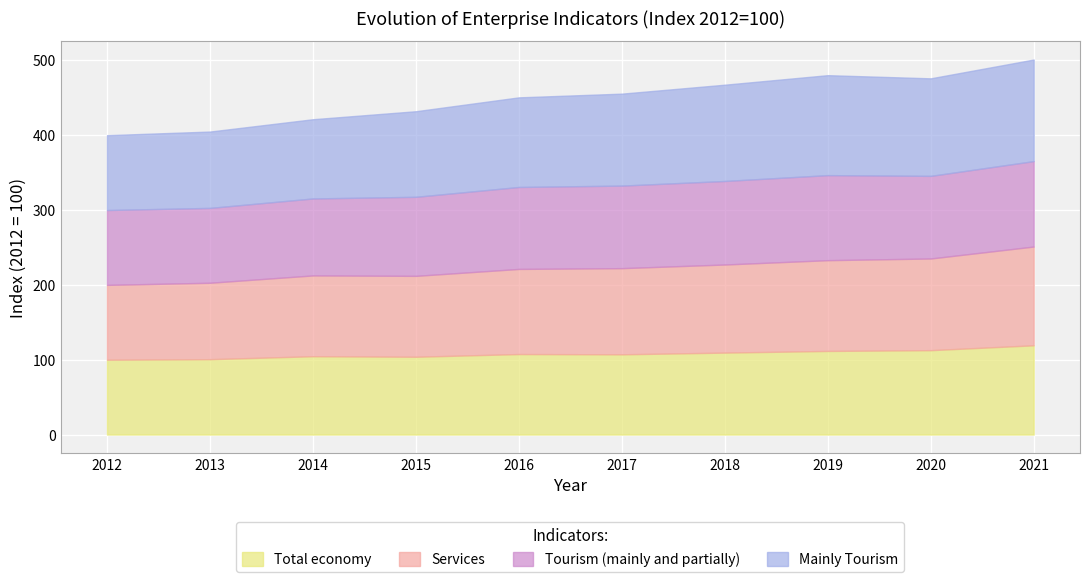

Count the number of categories in the chart.

10